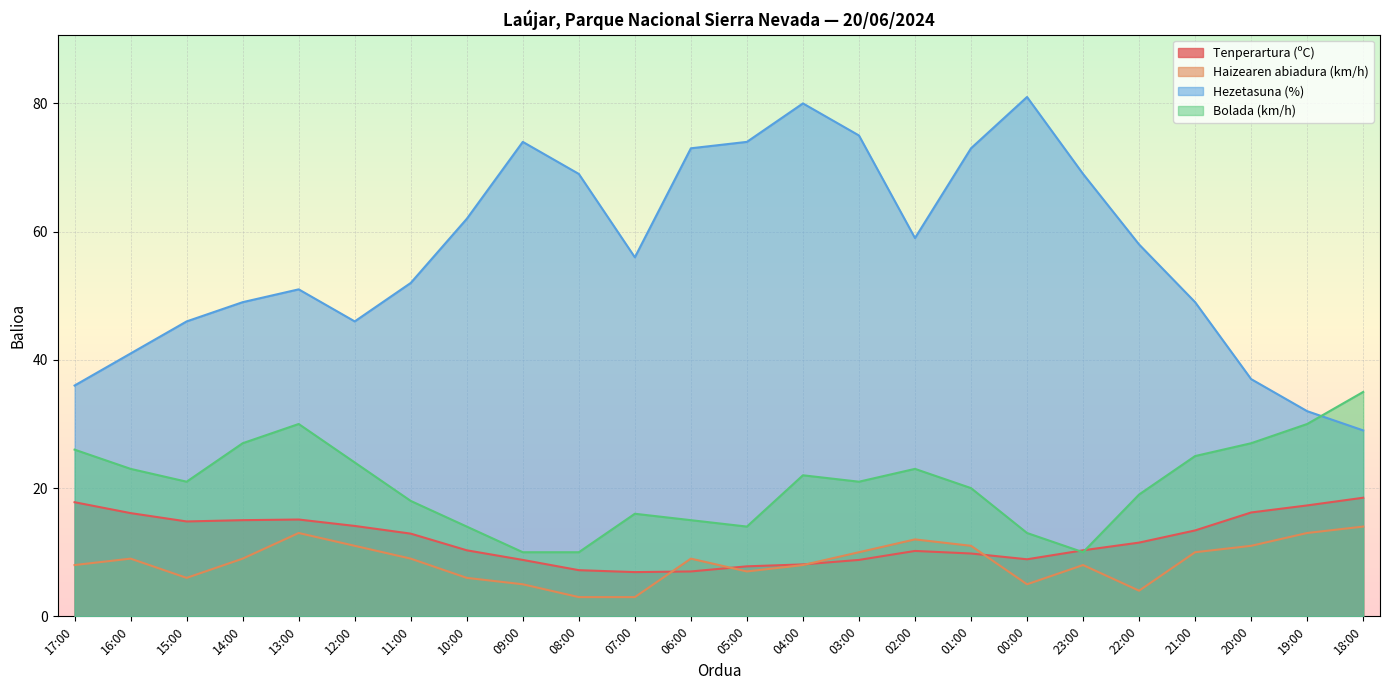

True or false: Haizearen abiadura (km/h) and Hezetasuna (%) intersect in this chart.

False